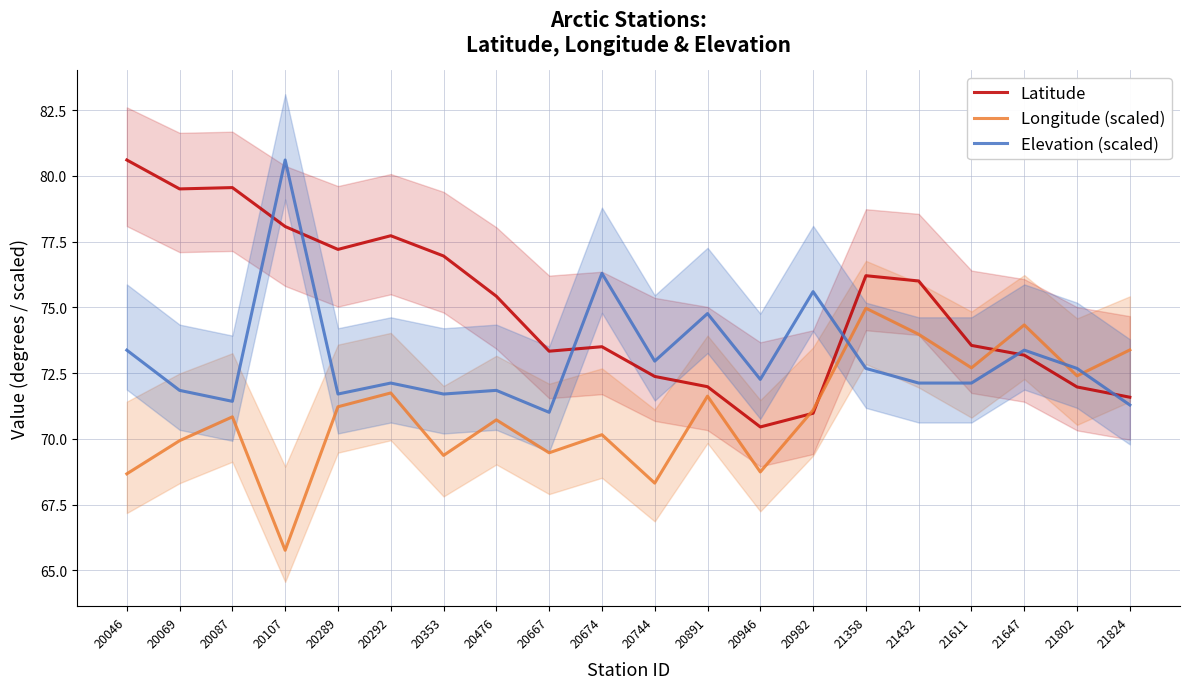

How many lines are shown in the chart?

3